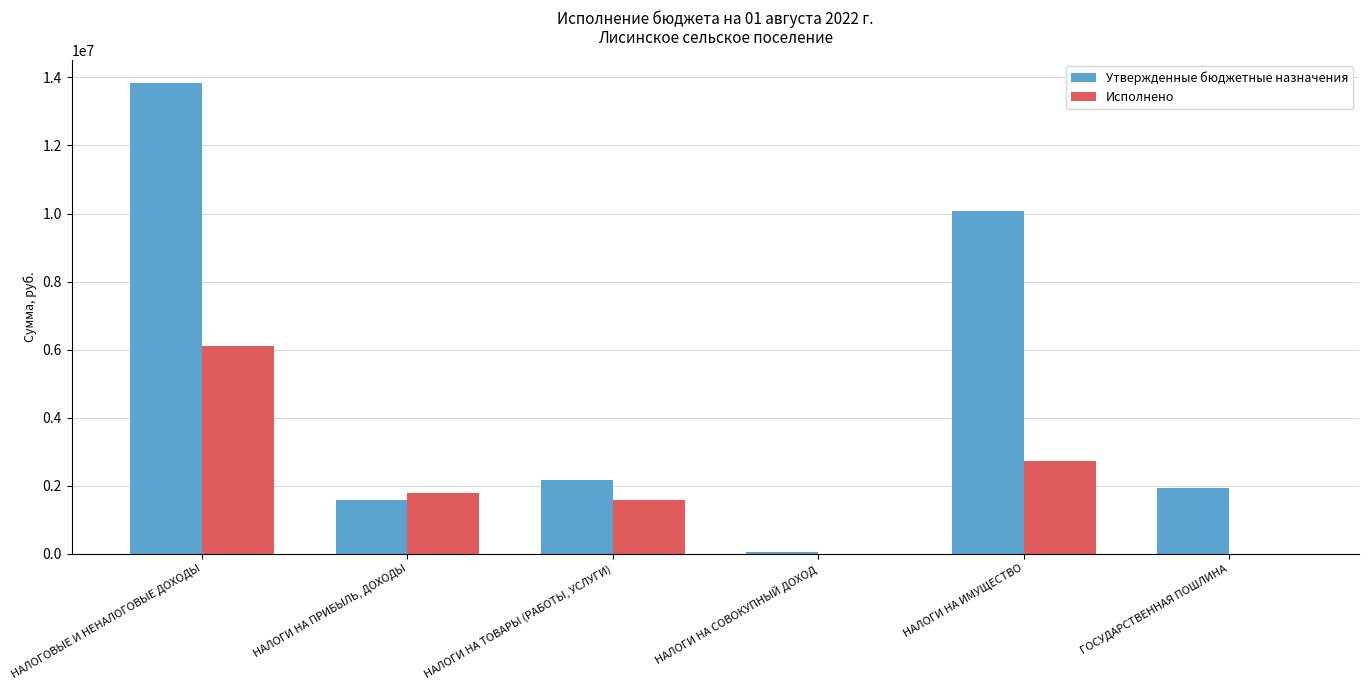

True or false: Утвержденные бюджетные назначения has a value of 4920962.0 at НАЛОГОВЫЕ И НЕНАЛОГОВЫЕ ДОХОДЫ.

False